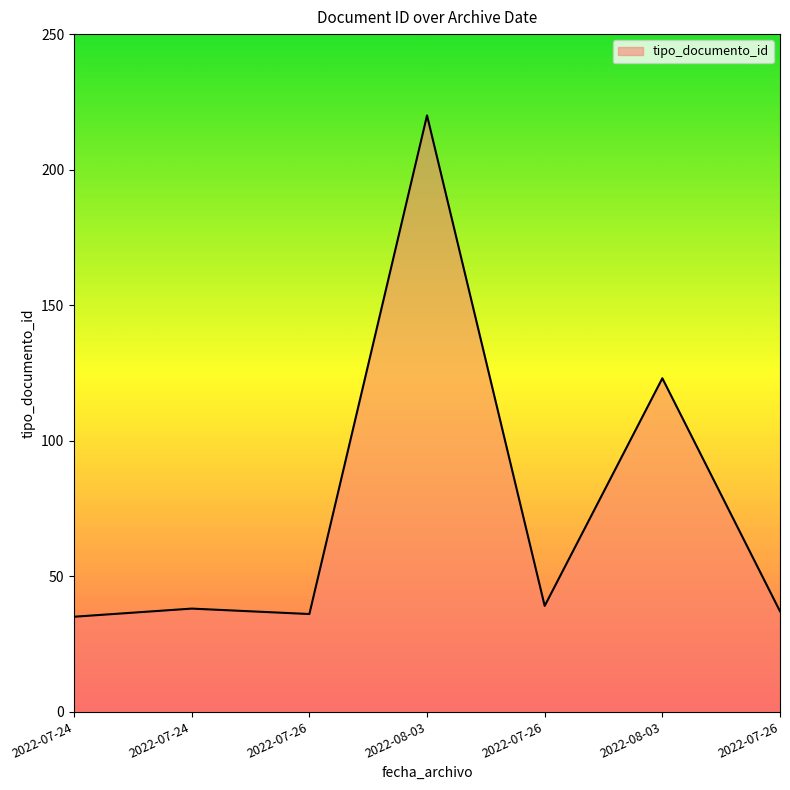

How many lines are shown in the chart?

1